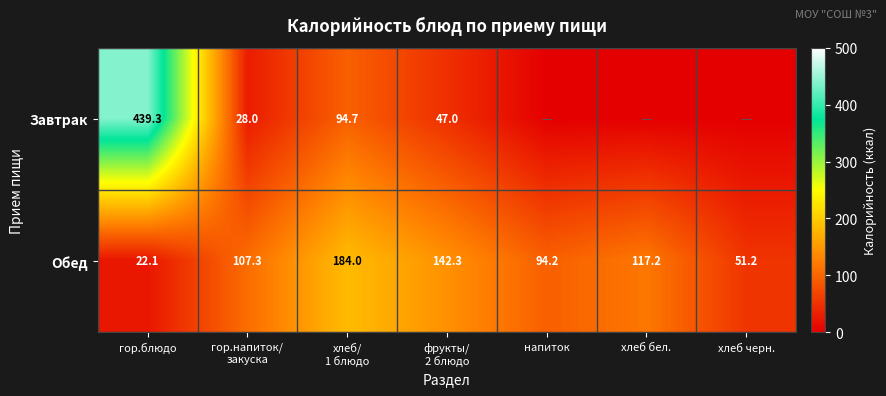

What is the average value of the Обед series?

102.6